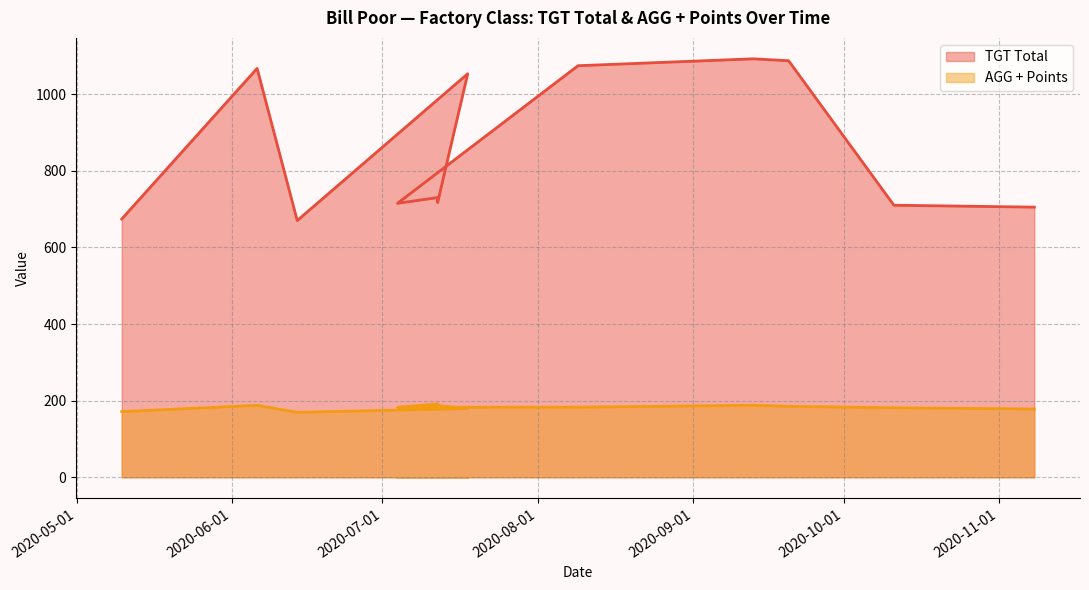

True or false: TGT Total and AGG + Points cross at least once.

False